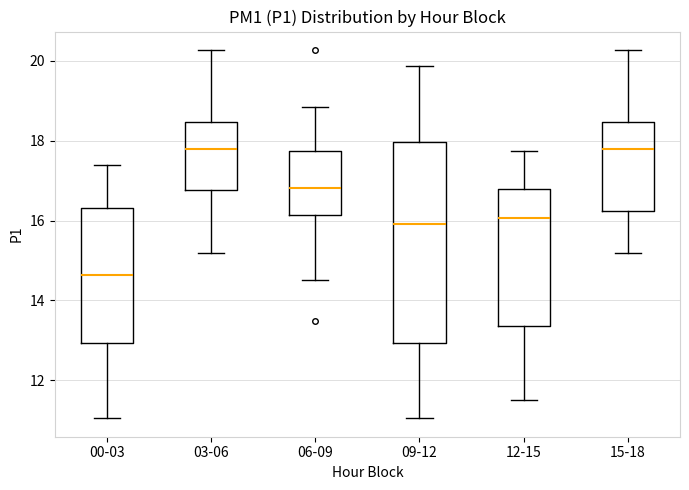

Reading left to right, transcribe this box plot: for each box, give where its median line is, the range the box spans, and where its two whiskers end, as read against the y-axis. The values are not printed on the chart, so give them approximately, as read against the axis.

00-03: median 14.6, box 13.0 to 16.4, whiskers 11.0 to 17.4
03-06: median 17.8, box 16.8 to 18.4, whiskers 15.2 to 20.2
06-09: median 16.8, box 16.2 to 17.8, whiskers 14.6 to 18.8
09-12: median 16.0, box 13.0 to 18.0, whiskers 11.0 to 19.8
12-15: median 16.0, box 13.4 to 16.8, whiskers 11.6 to 17.8
15-18: median 17.8, box 16.2 to 18.4, whiskers 15.2 to 20.2